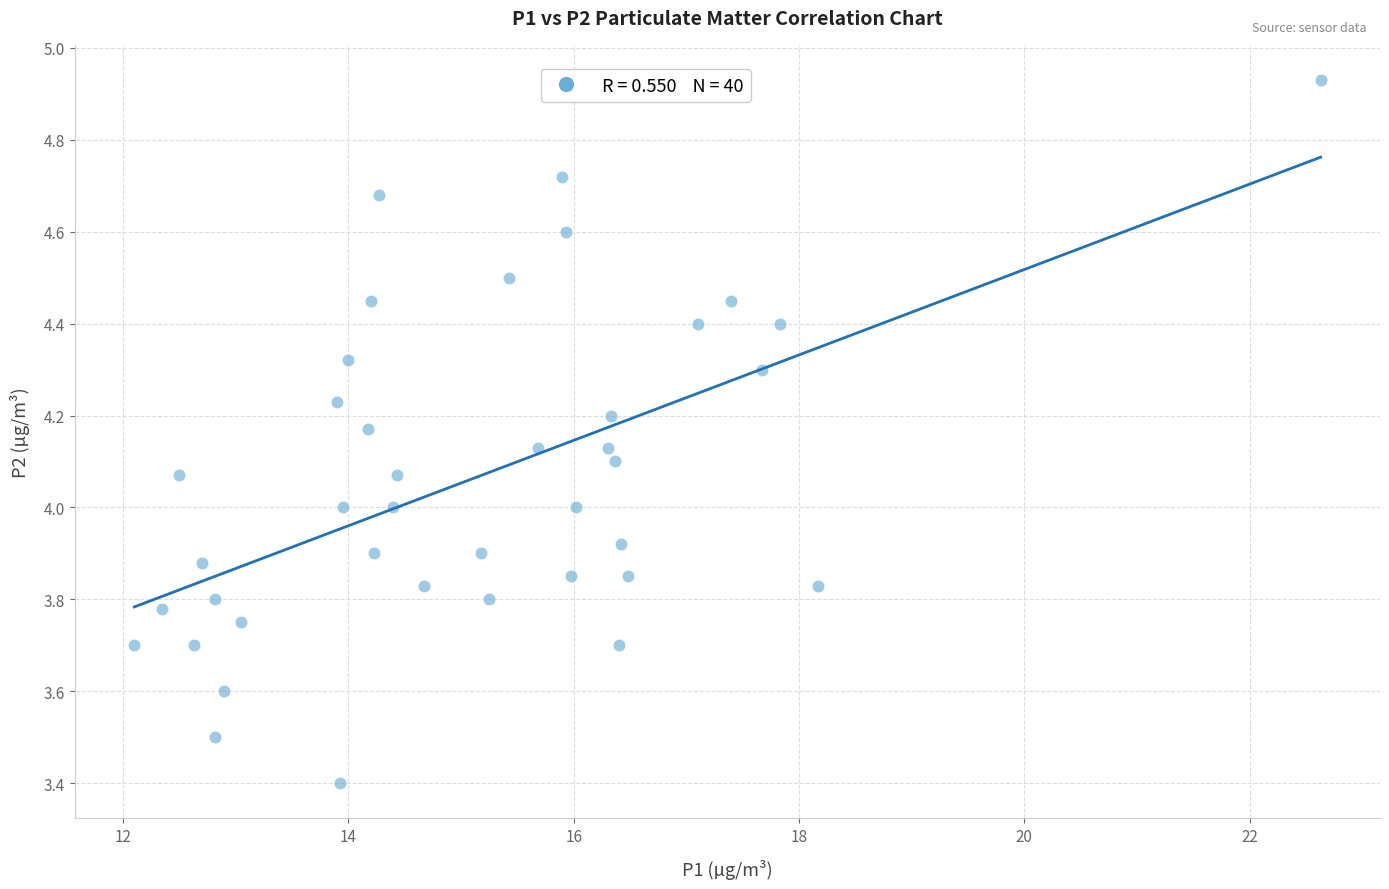

What is the range of Y values (max minus min)?

1.5